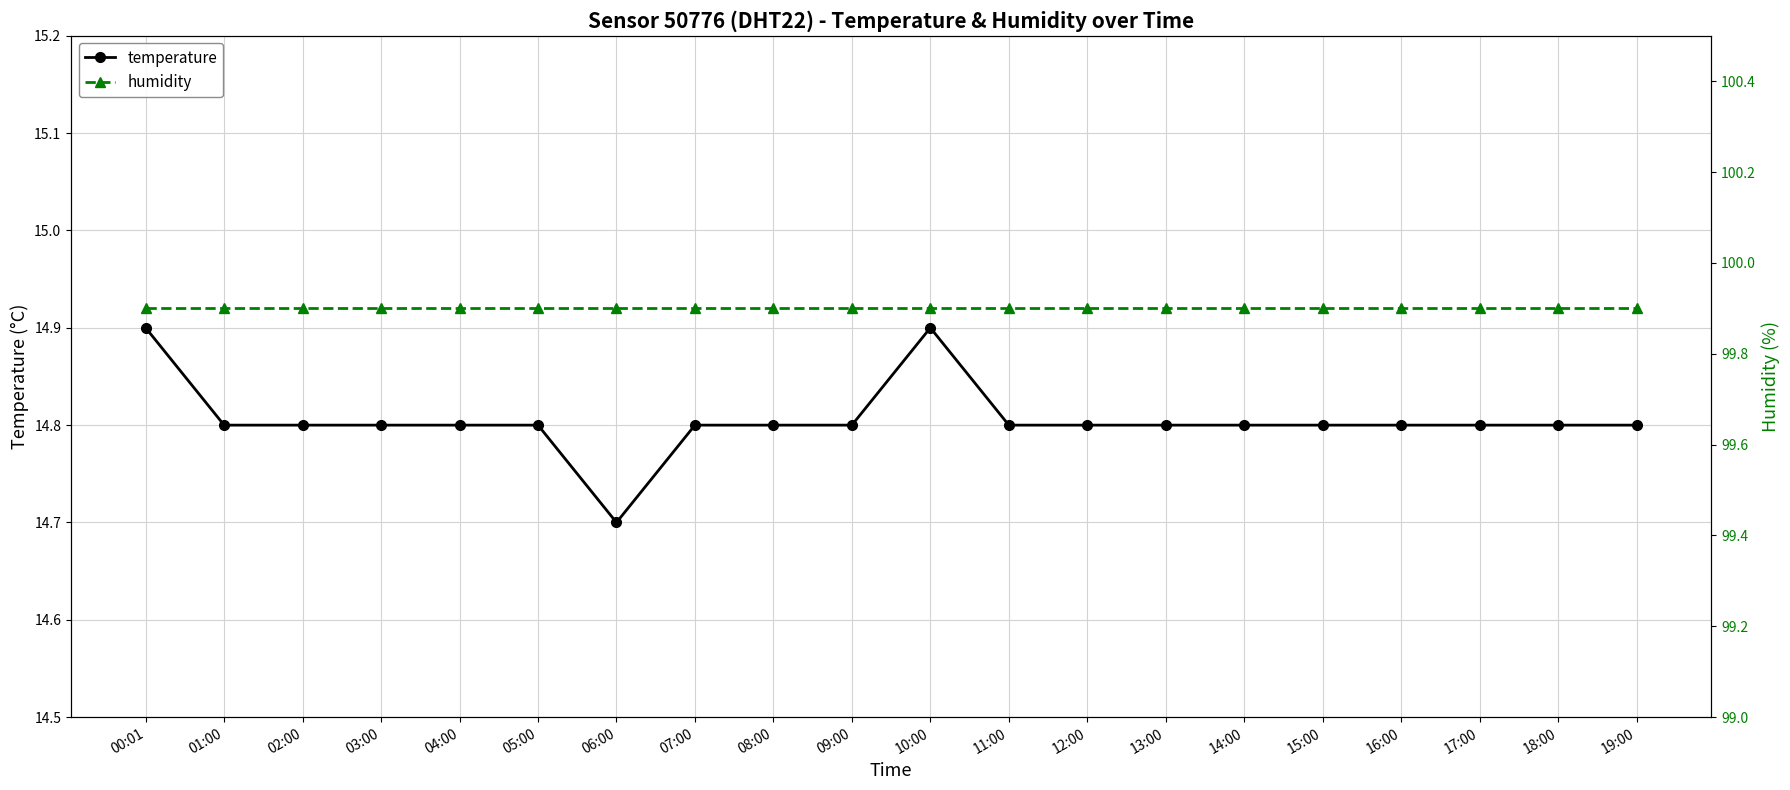

What is the lowest value of the temperature series?

14.7